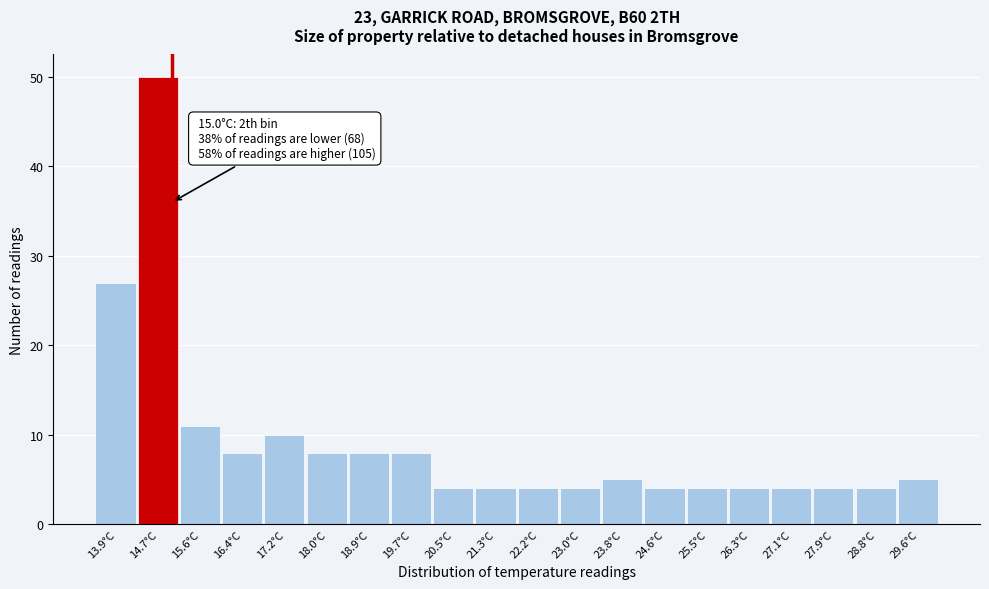

Which range on the x-axis has the tallest bar?

14.3 to 15.2